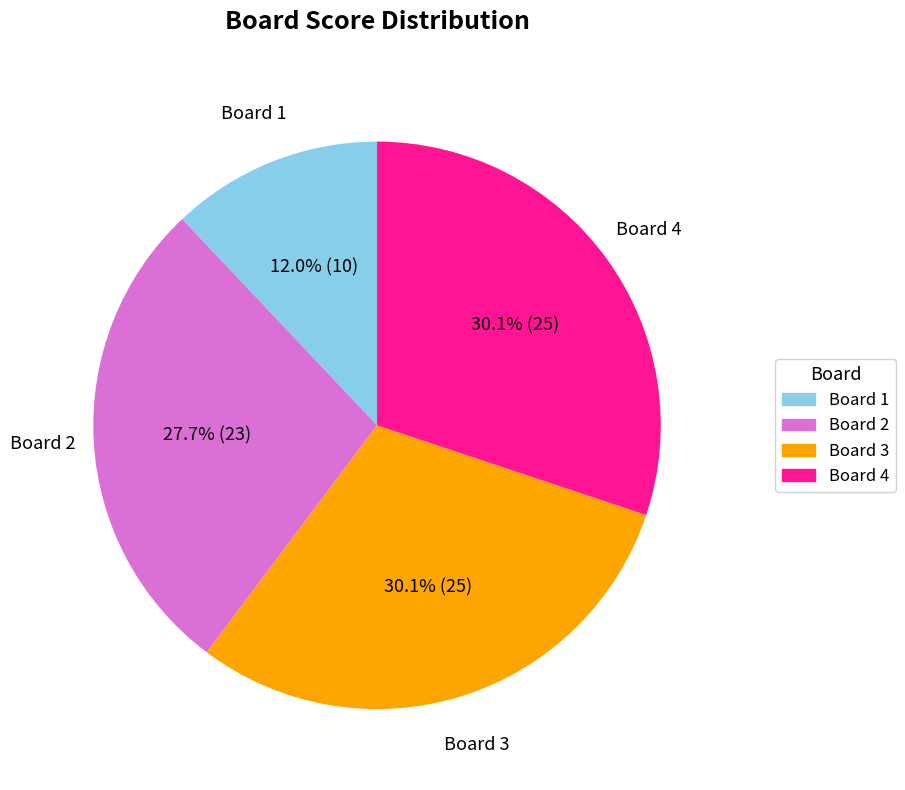

Does any single category account for the majority?

No